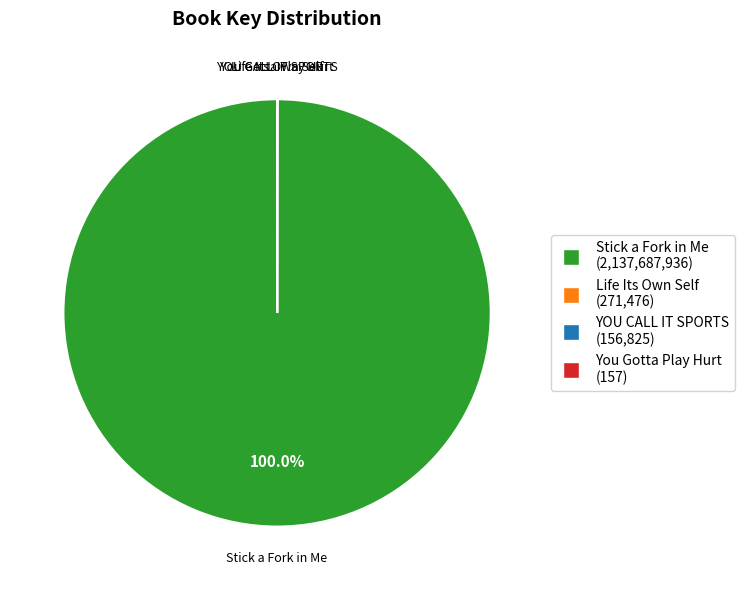

Is it true that Stick a Fork in Me is 88% of the pie?

False